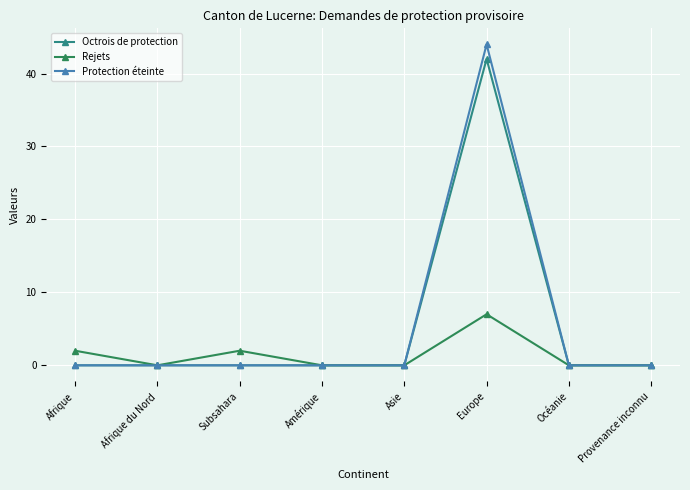

What is the maximum value shown in the chart?

44